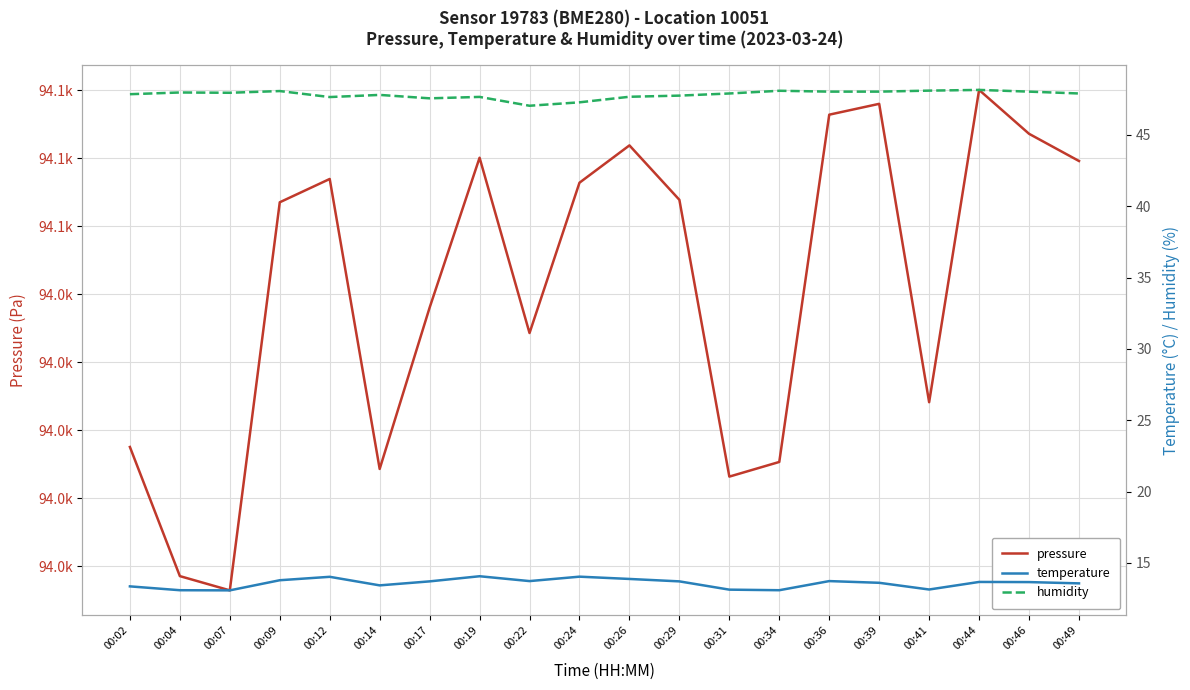

What is the sum of the temperature values at 00:04 and 00:09?

26.9